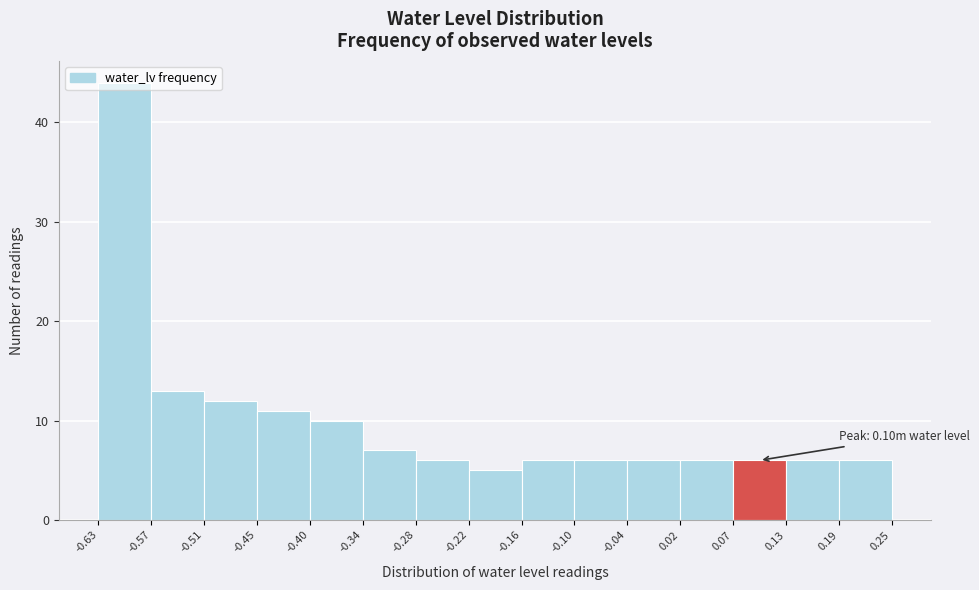

Over which range of the x-axis is the bar tallest?

-0.63 to -0.57